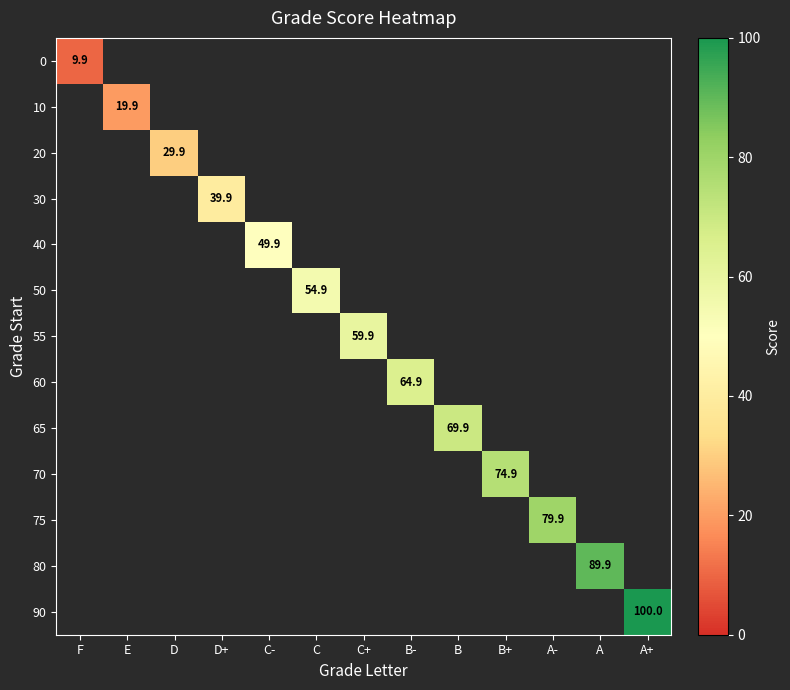

List the series in order of their peak value, lowest first.

0, 10, 20, 30, 40, 50, 55, 60, 65, 70, 75, 80, 90